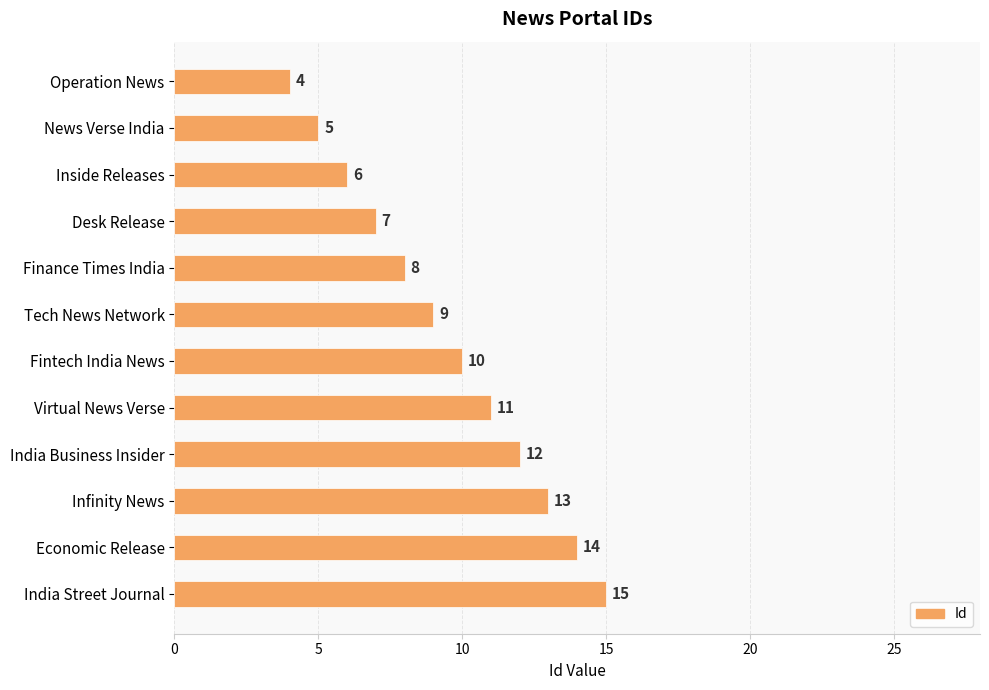

How many distinct data groups are displayed?

1